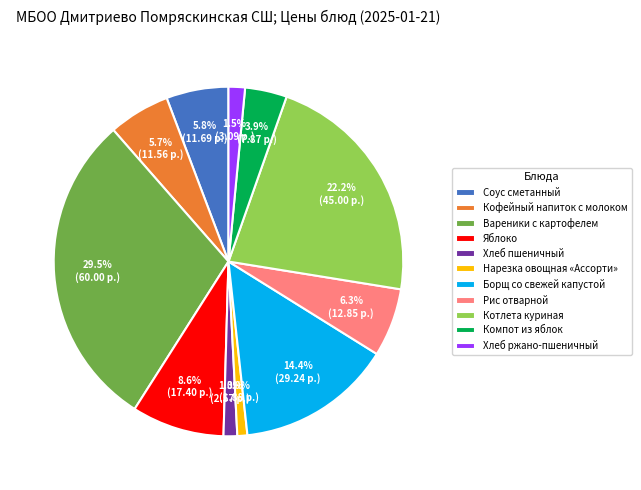

Which has a higher value, Нарезка овощная «Ассорти» or Соус сметанный?

Соус сметанный